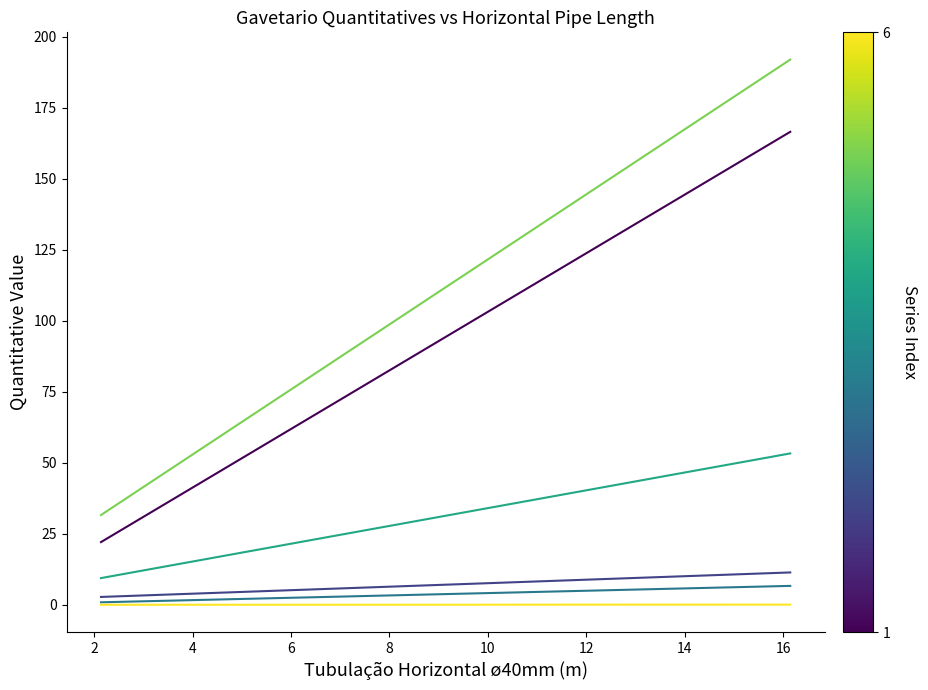

What is the maximum value shown in the chart?

192.0